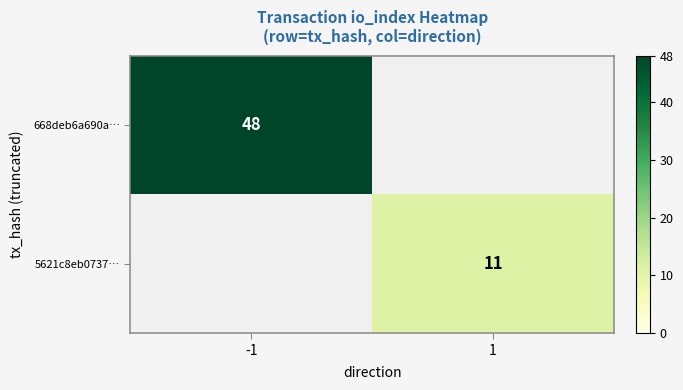

The 668deb6a690a… series shows 48 at -1. True or false?

True